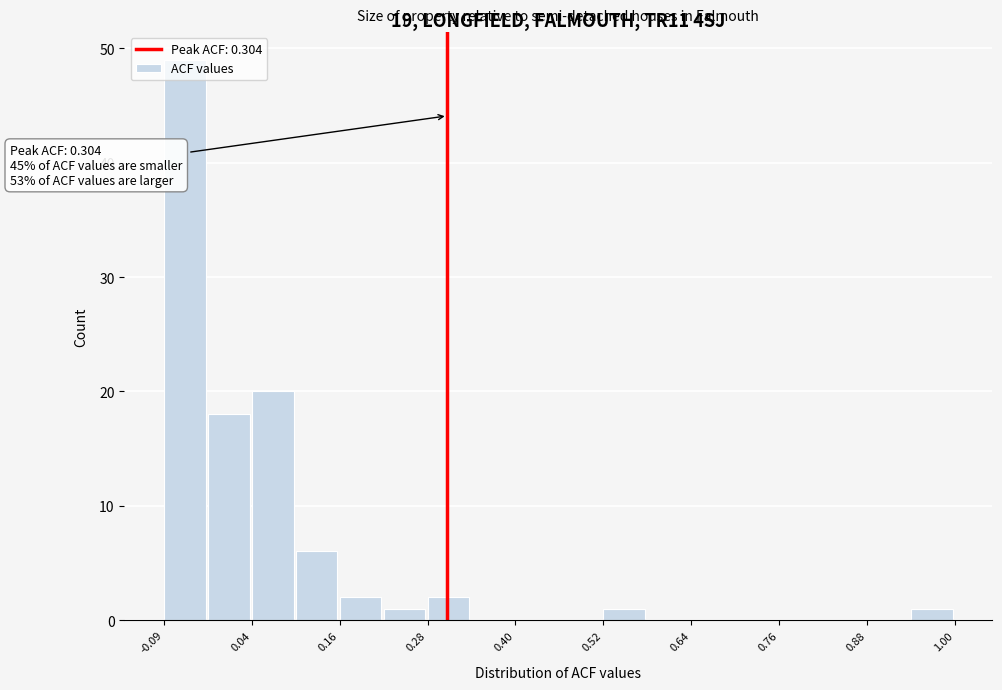

Read against the x-axis, roughly where is the centre of the tallest bar?

-0.06